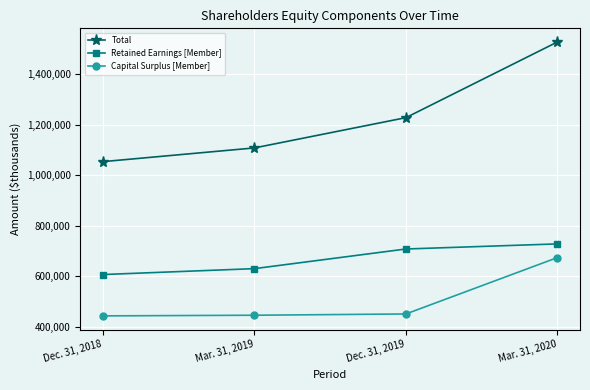

How many series are shown in this chart?

3